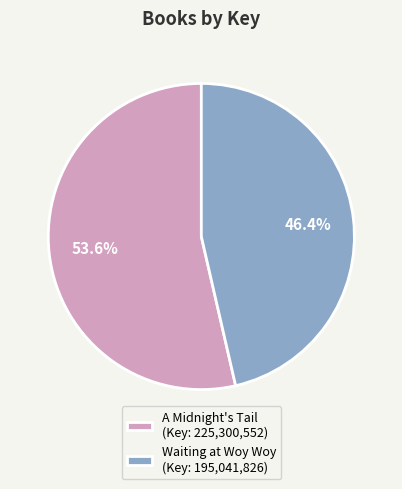

To the nearest percent, what is the difference between the largest and smallest slice percentages?

7%